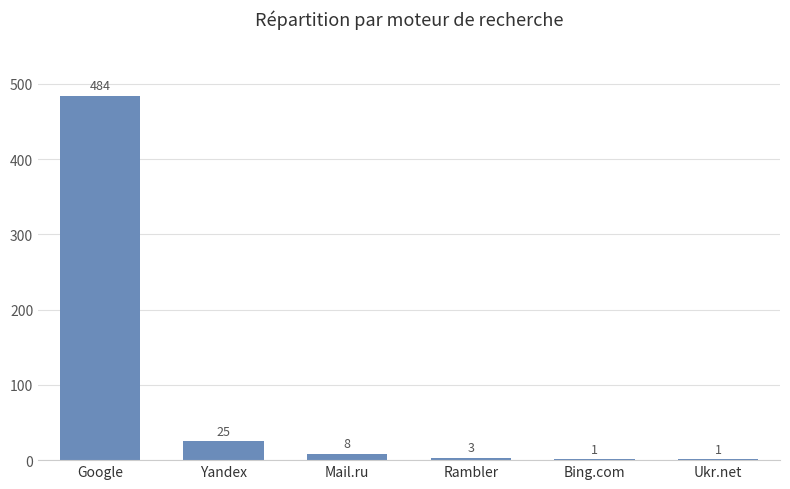

What is the ratio of the value at Rambler to the value at Ukr.net?

3.0